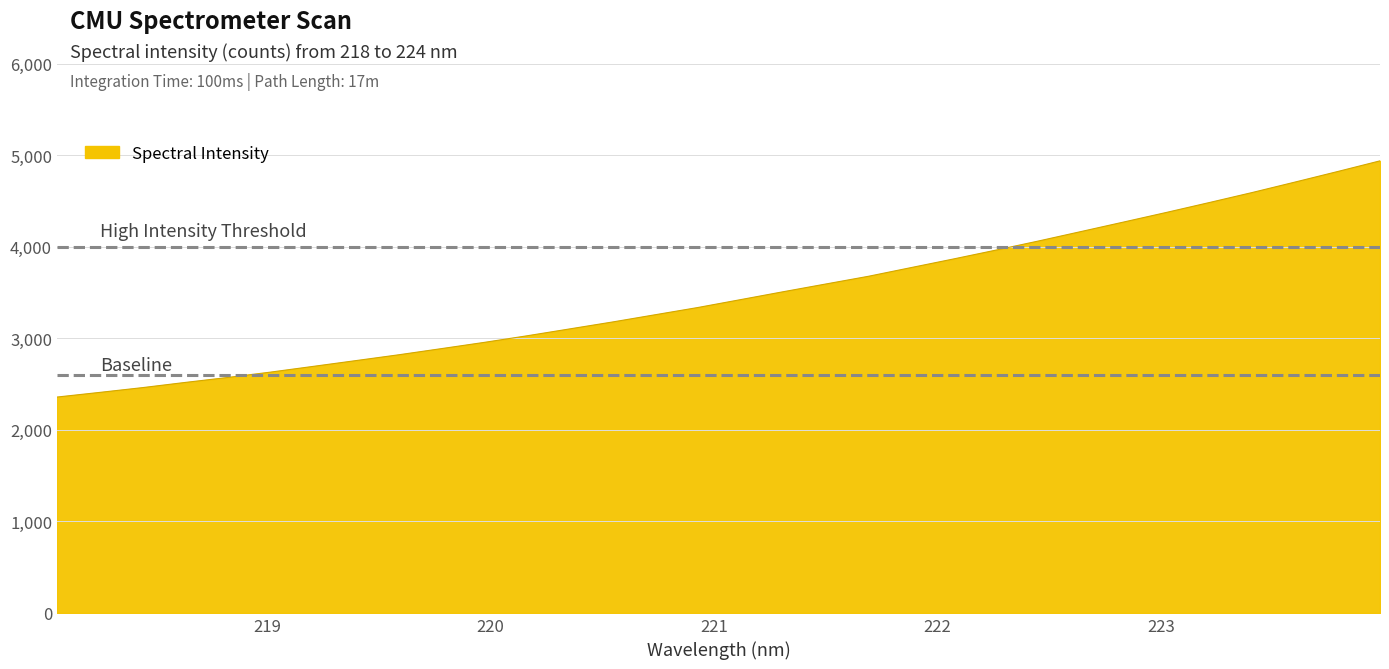

What is the maximum value shown in the chart?

4940.4